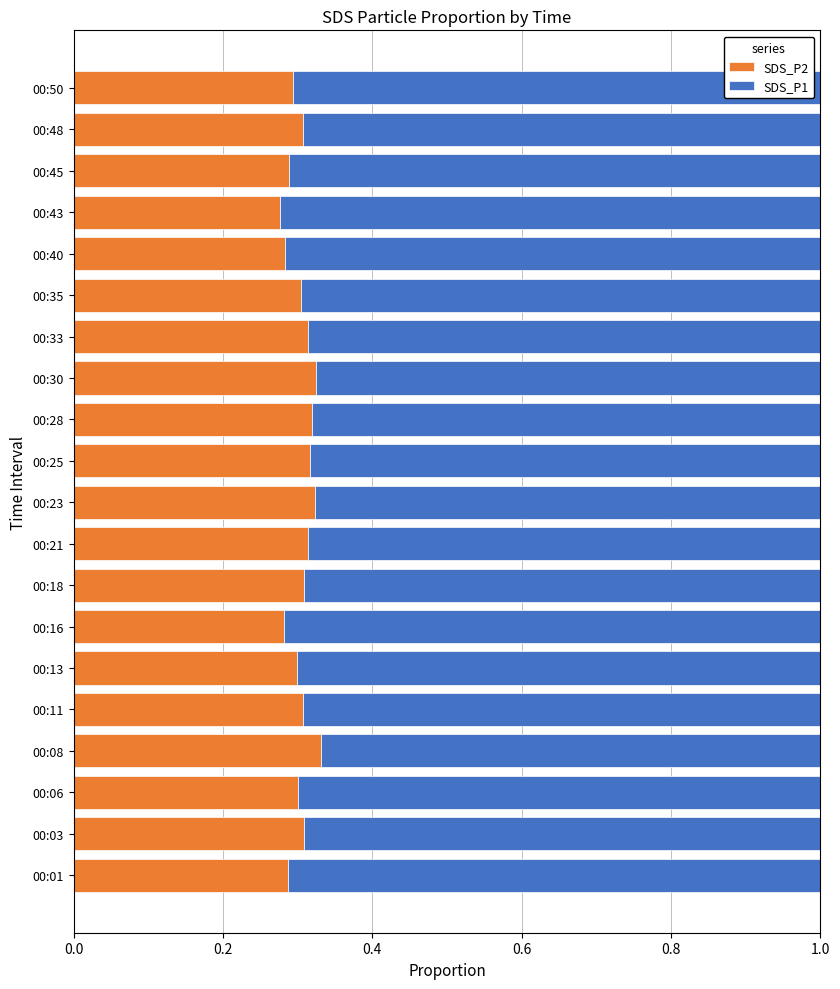

What is the total value across all series at 00:11?

1.0